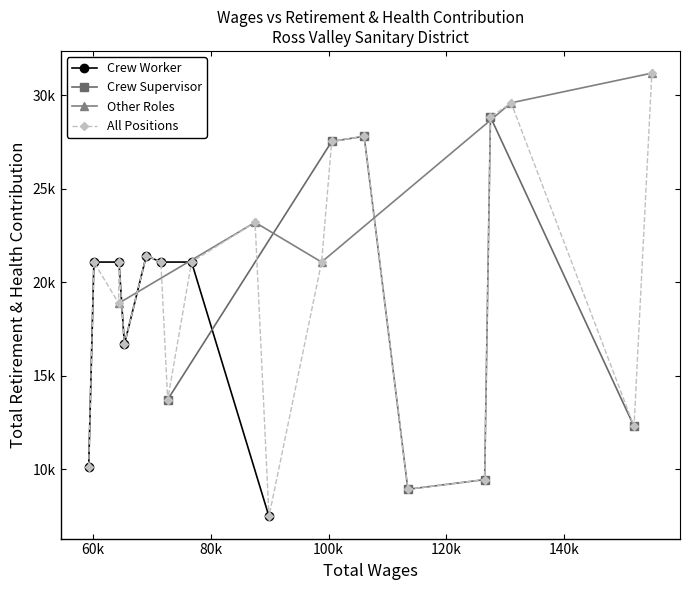

True or false: the data shows 21084 at 98807.

True